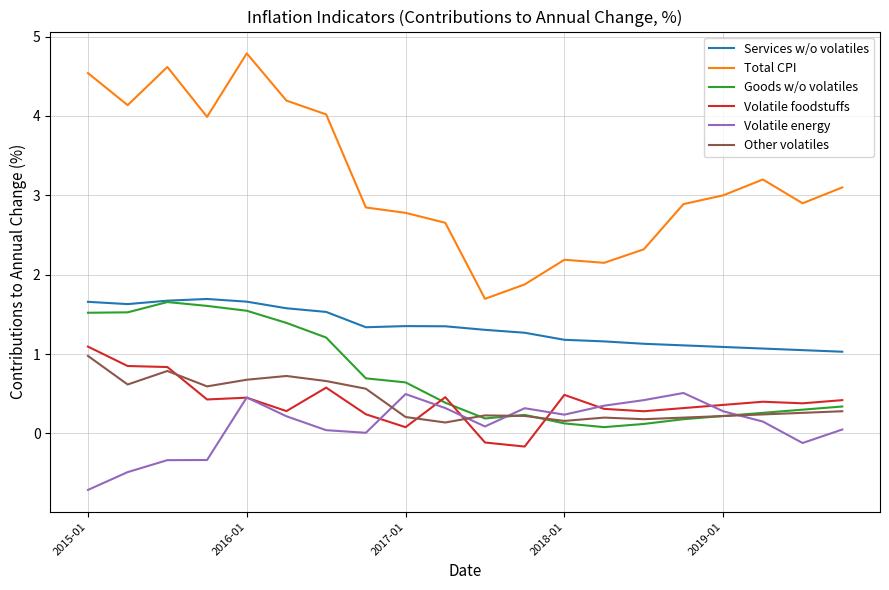

Which series has the largest total across all categories?

Total CPI